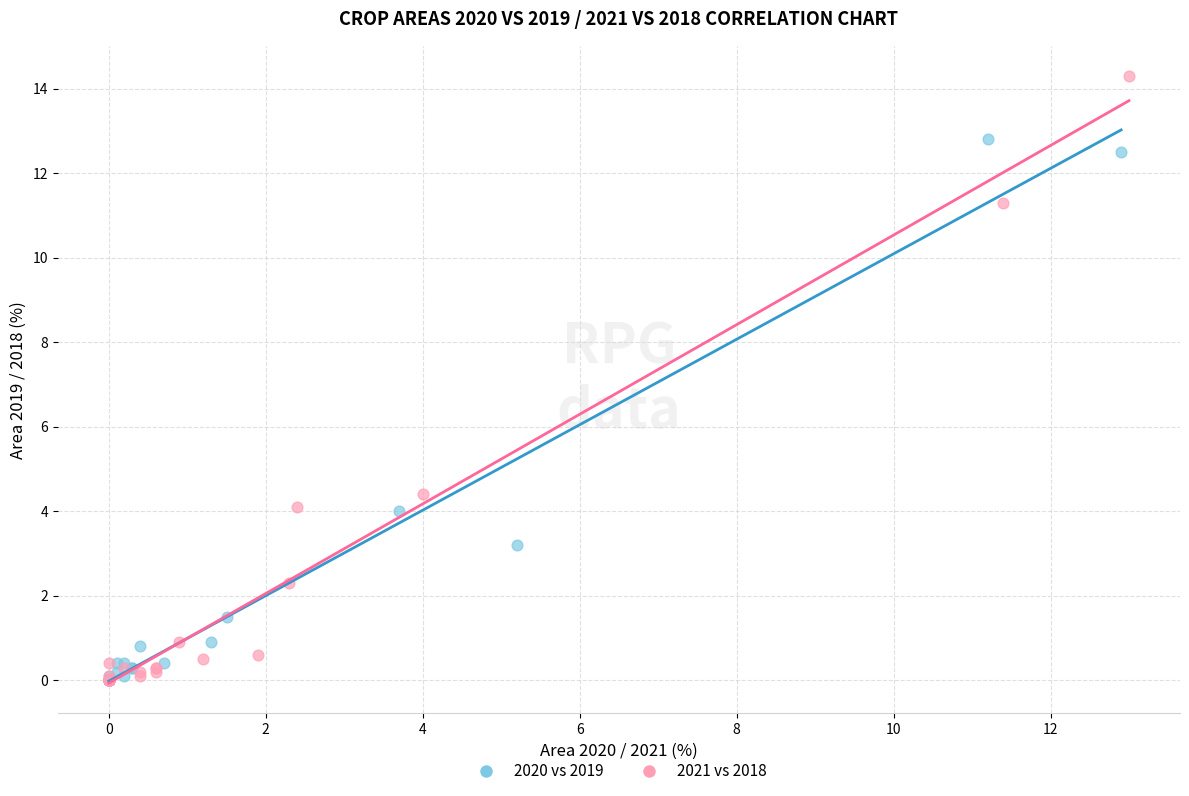

Which series has the largest Y range (max minus min)?

2021 vs 2018